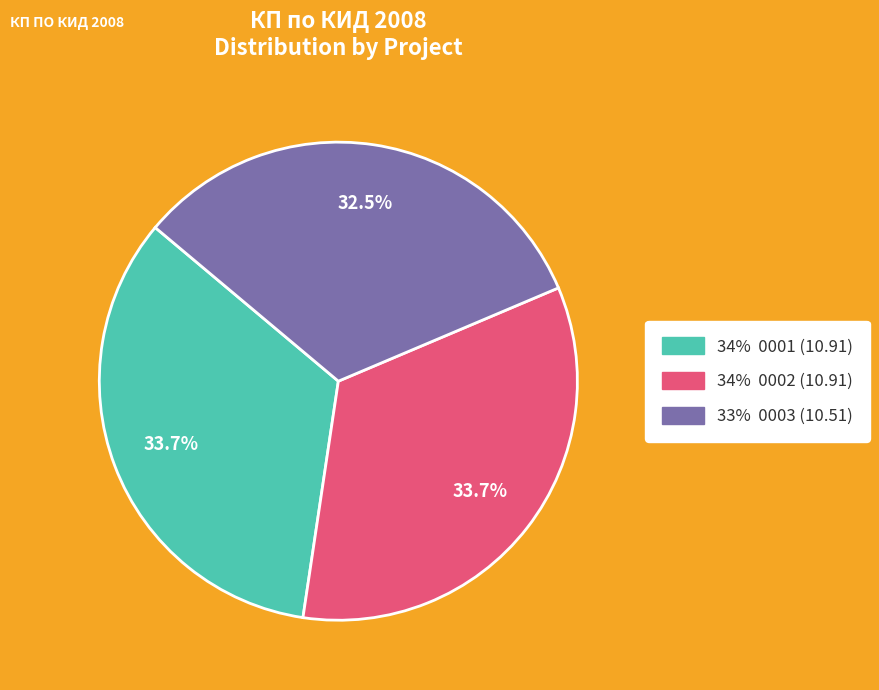

Does any single category account for the majority?

No